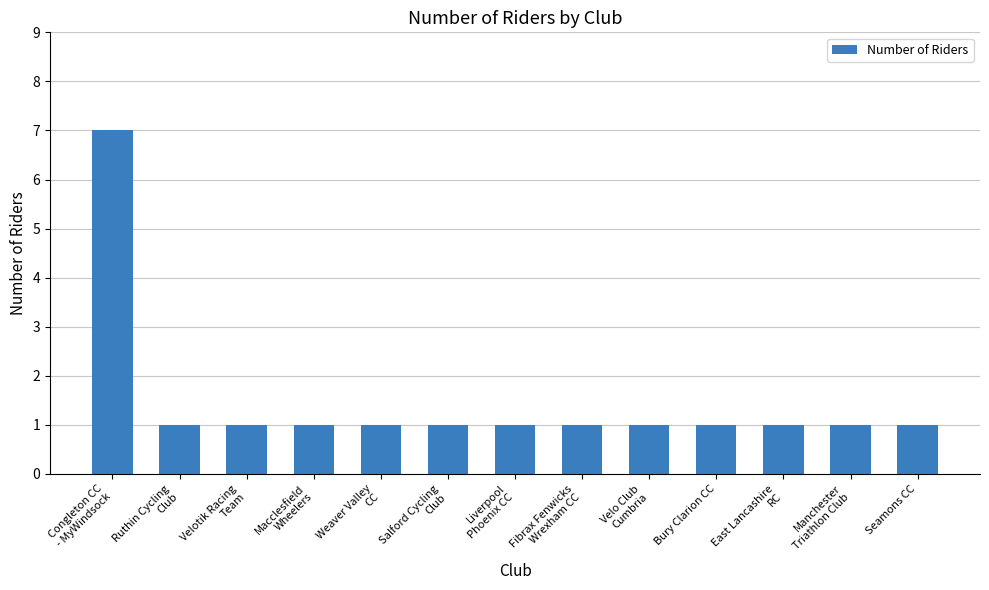

What is the change in value from Congleton CC
- MyWindsock to East Lancashire
RC?

-6